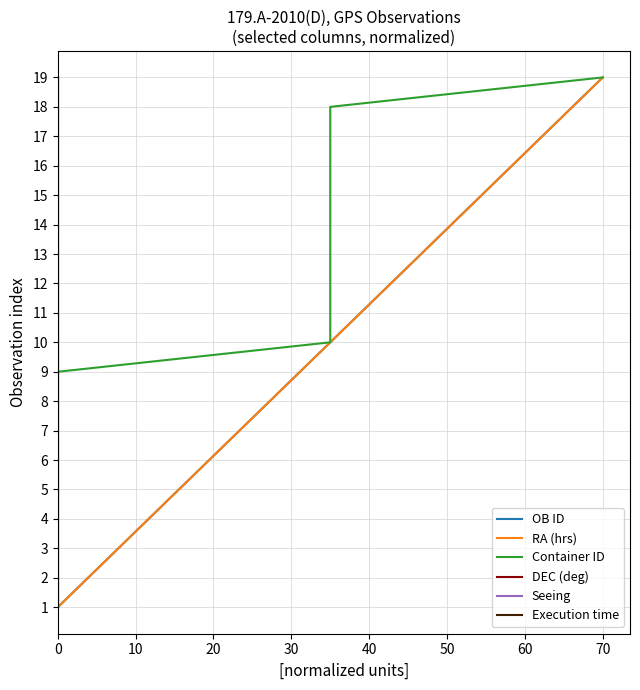

What is the value of the RA (hrs) point at the 12th from the left?

11